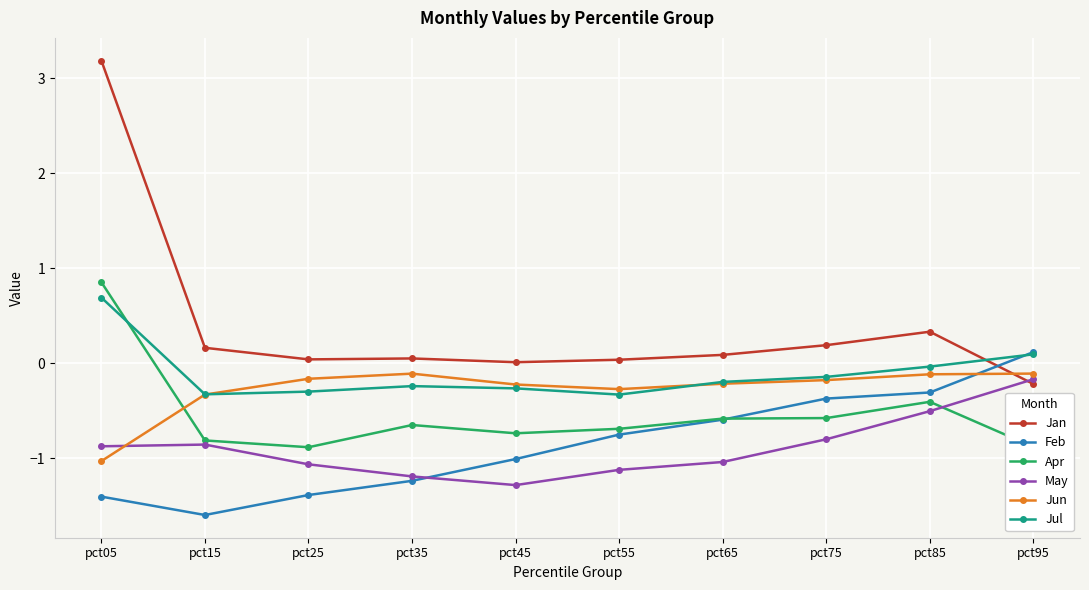

Which category has the highest value across all series?

pct05